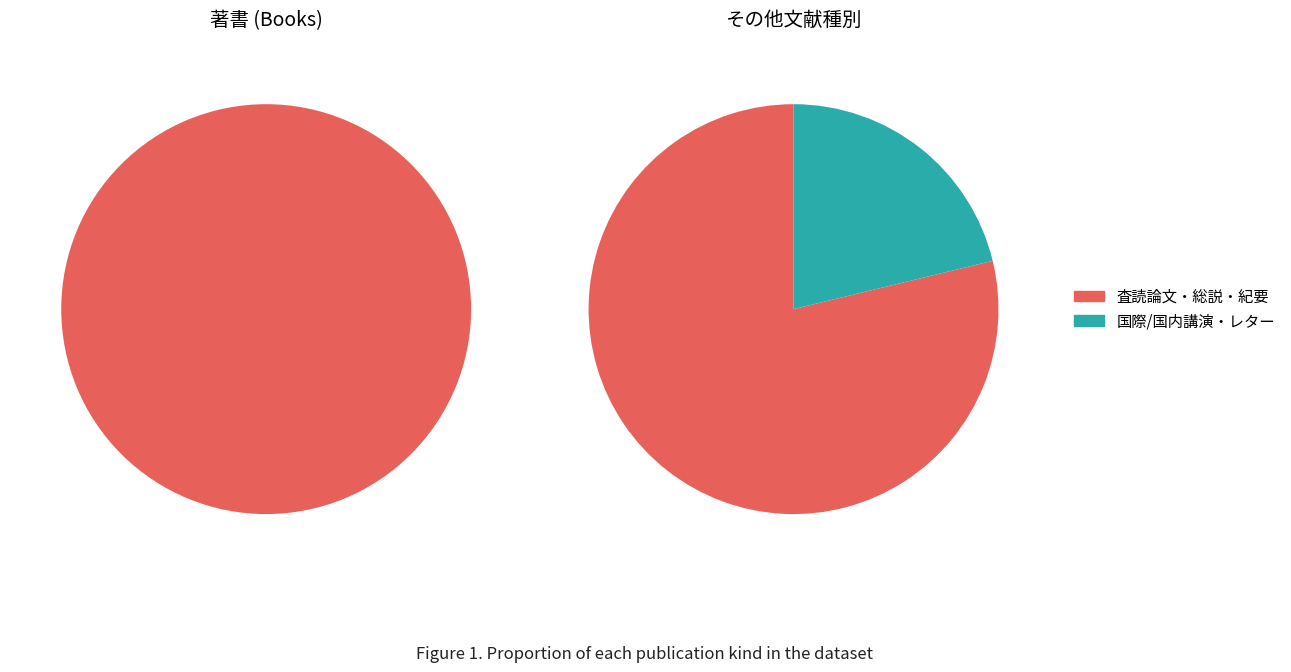

Does 学術論文 (紀要その他) account for over 50% of the chart?

No